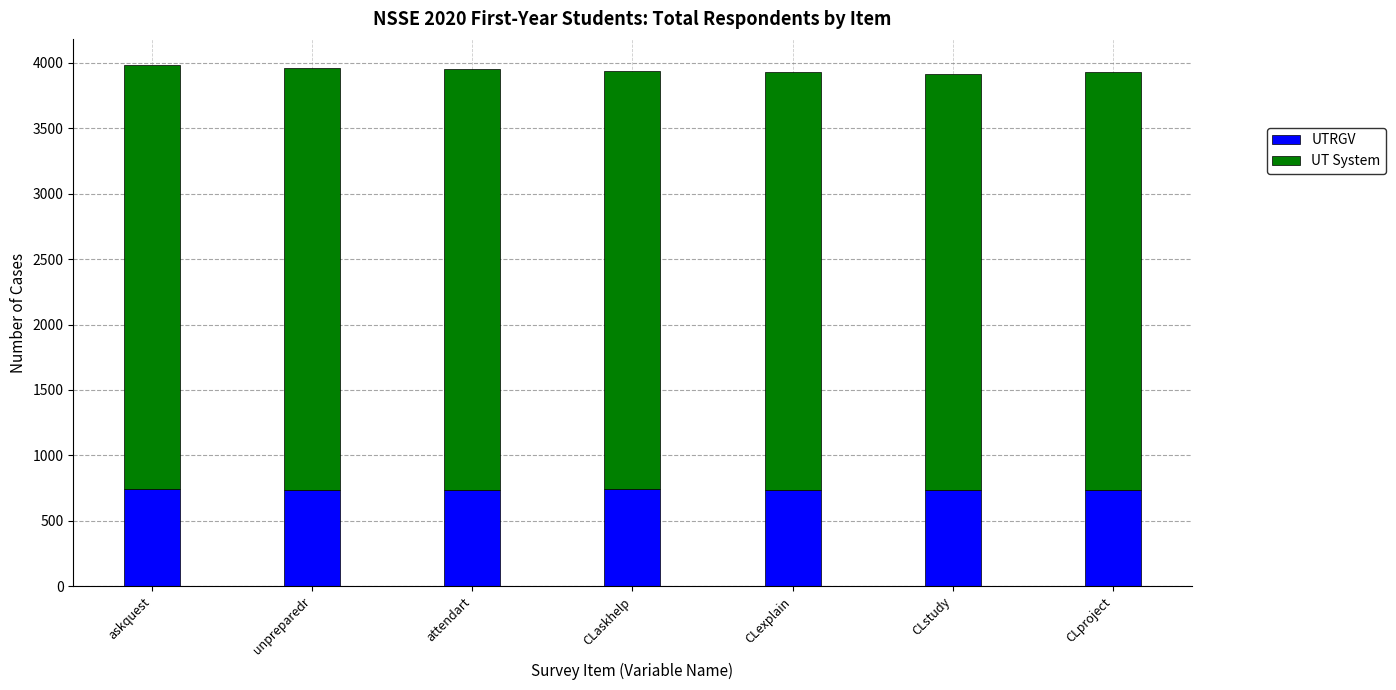

What is the highest value of the UTRGV series?

746